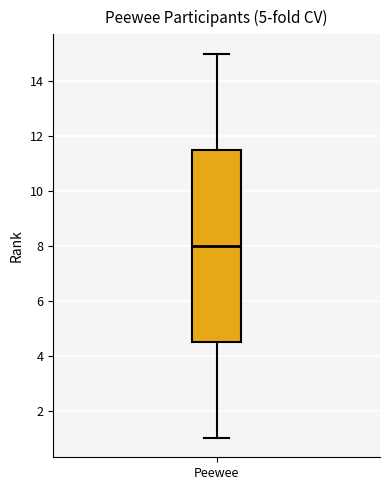

Transcribe this box plot: give where the median line is, the range the box spans, and where the two whiskers end, as read against the y-axis. The values are not printed on the chart, so give them approximately, as read against the axis.

median 8.0, box 4.6 to 11.6, whiskers 1.0 to 15.0